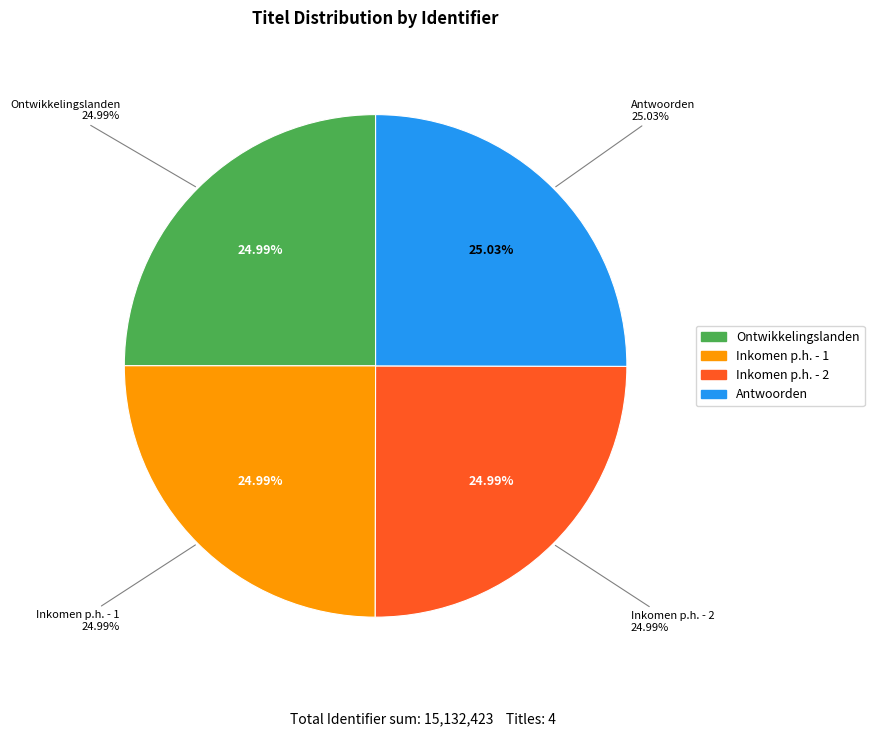

Which category has the biggest portion of the pie?

Antwoorden